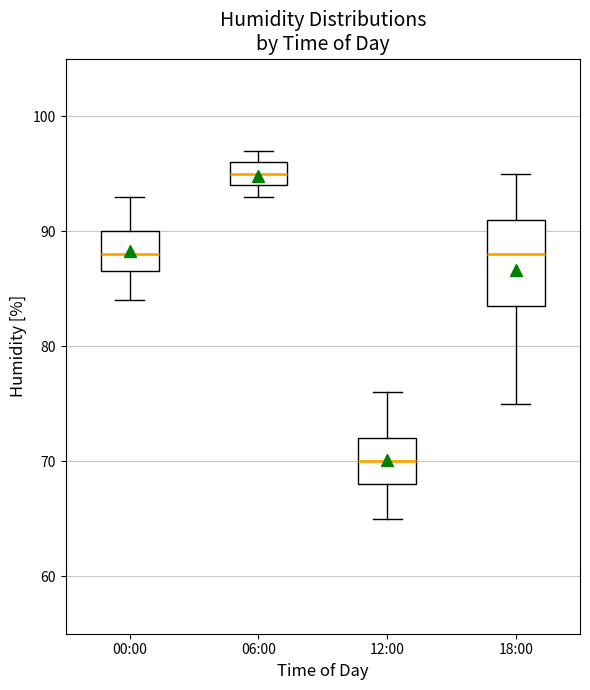

Reading left to right, transcribe this box plot: for each box, give where its median line is, the range the box spans, and where its two whiskers end, as read against the y-axis. The values are not printed on the chart, so give them approximately, as read against the axis.

00:00: median 88, box 87 to 90, whiskers 84 to 93
06:00: median 95, box 94 to 96, whiskers 93 to 97
12:00: median 70, box 68 to 72, whiskers 65 to 76
18:00: median 88, box 84 to 91, whiskers 75 to 95